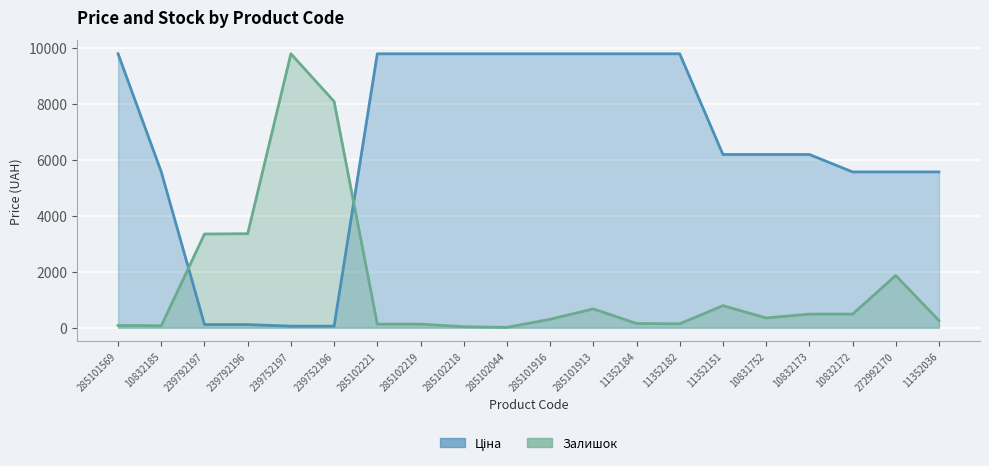

The Залишок series shows 495.5 at 285101916. True or false?

False